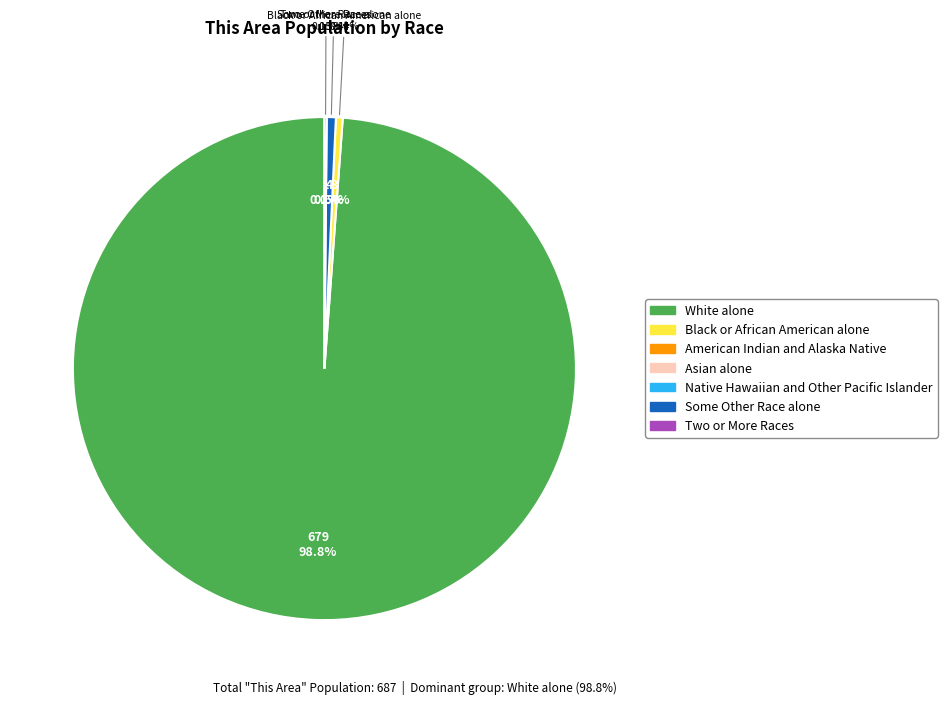

Combined, what portion of the pie is Some Other Race alone and Asian alone?

0.6%